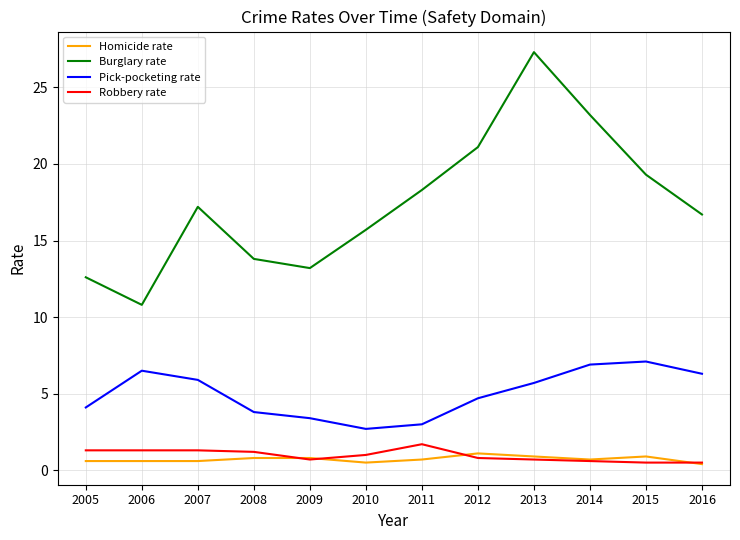

The Robbery rate series shows 0.7 at 2013. True or false?

True